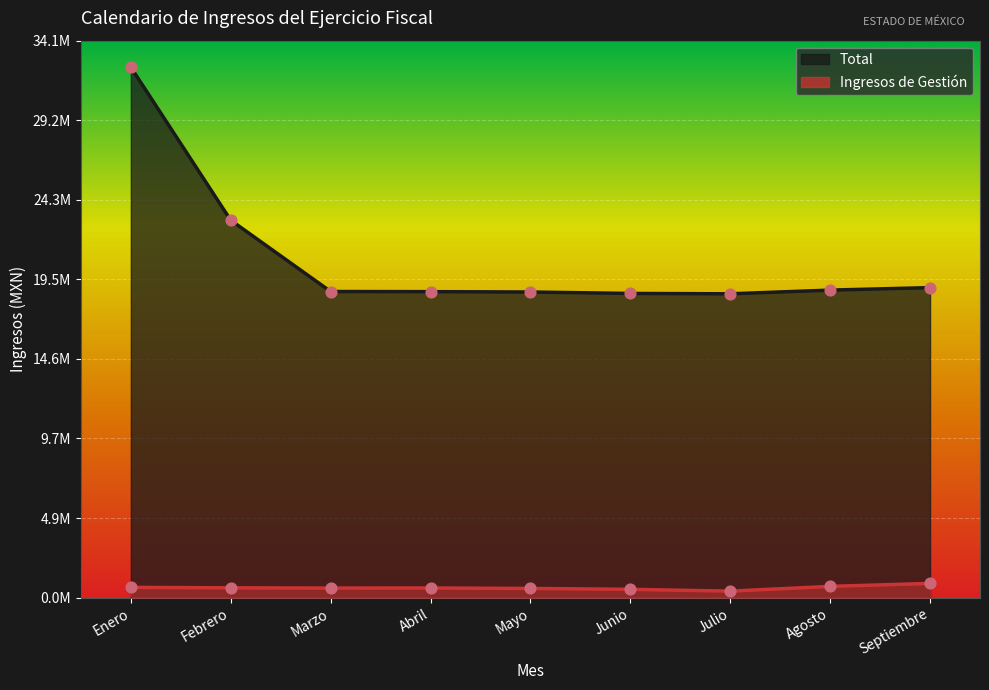

At which category is the sum across all series the highest?

Enero